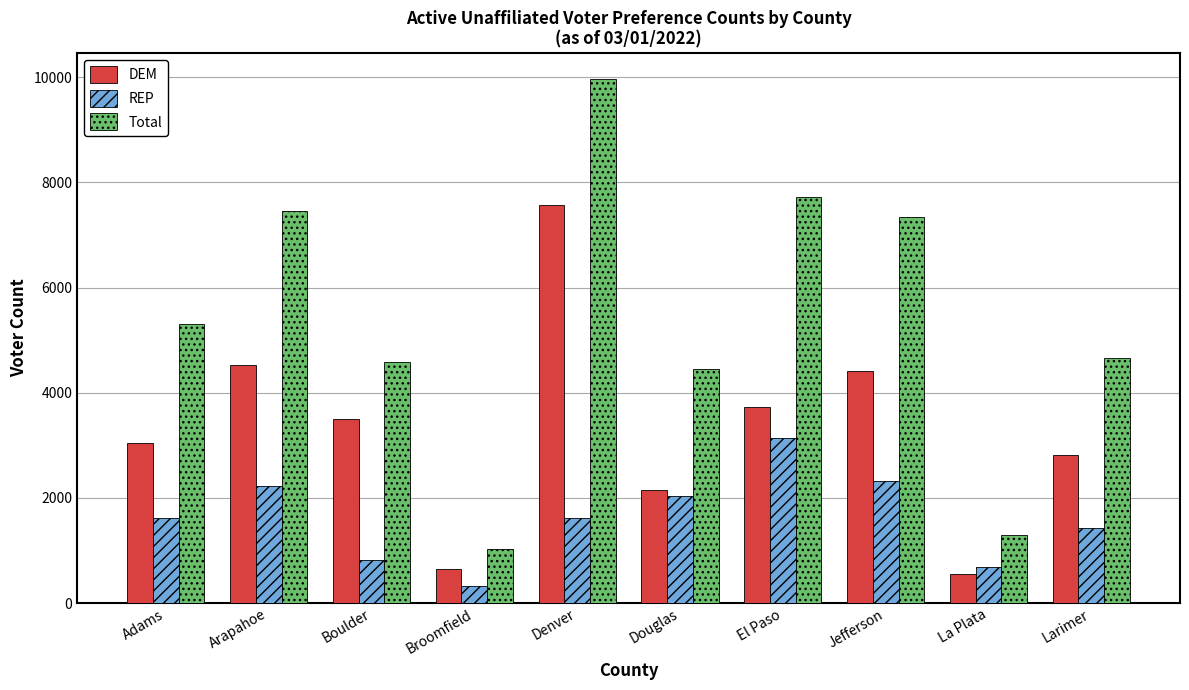

How many values in the DEM series are below 3495?

5